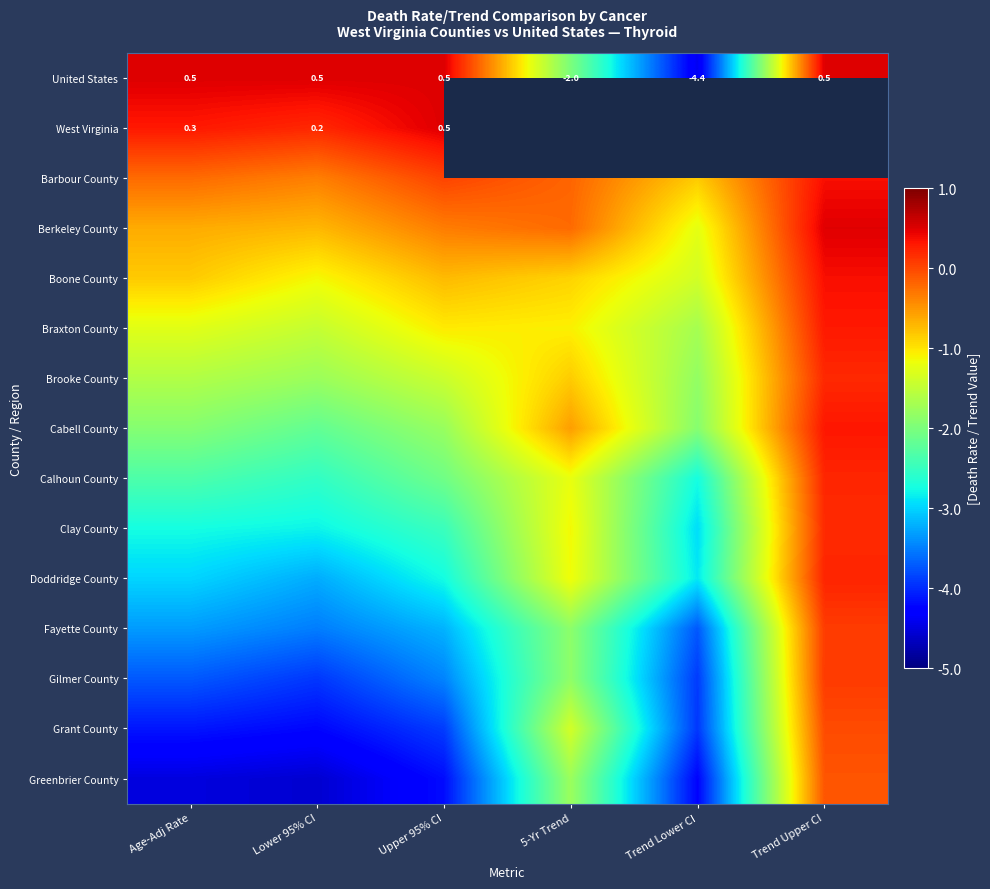

Which series has the widest spread of values?

United States